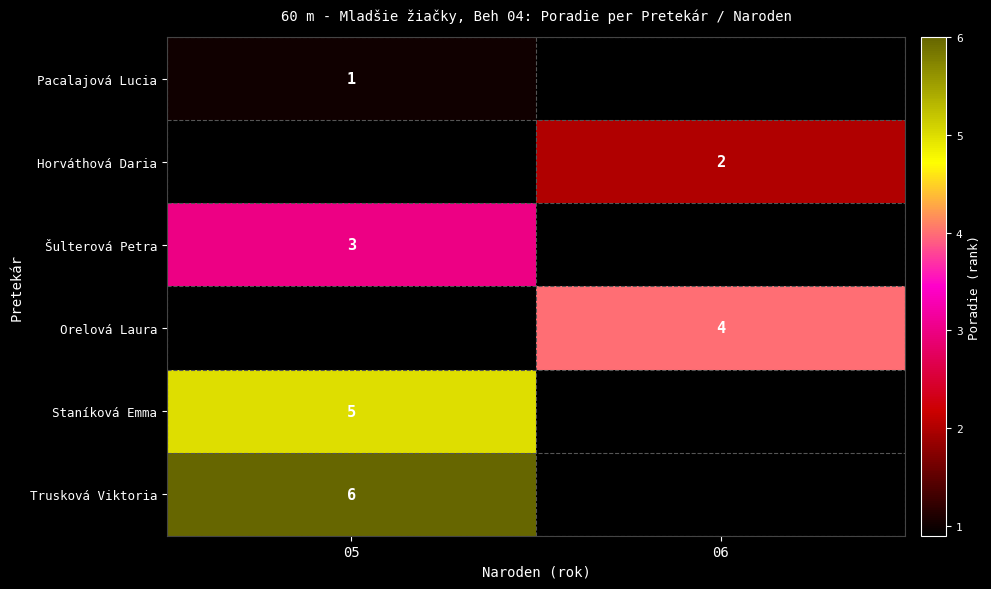

True or false: Horváthová Daria has a value of 1 at 06.

False